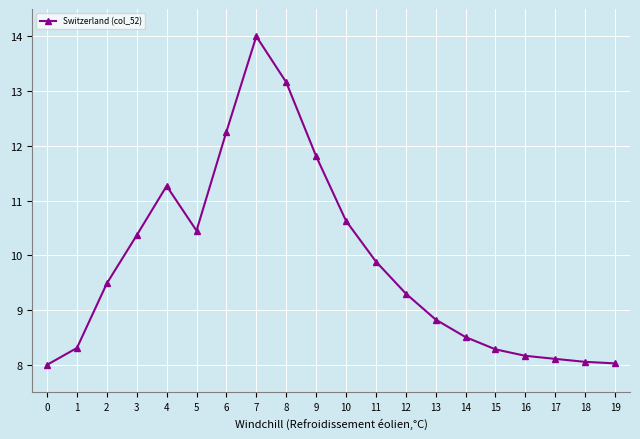

Where does the data first go above 9?

2